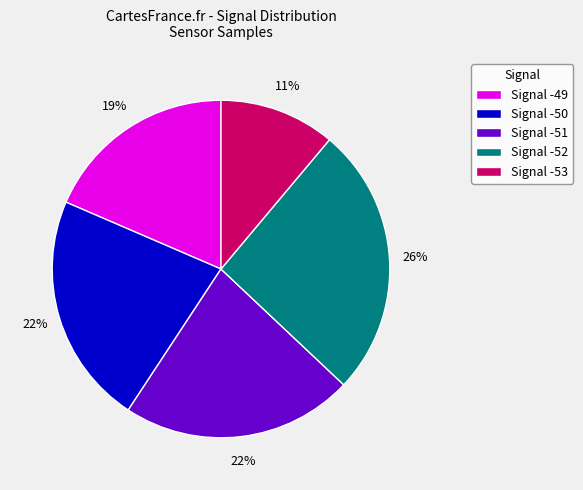

Between Signal -50 and Signal -53, which is larger?

Signal -50